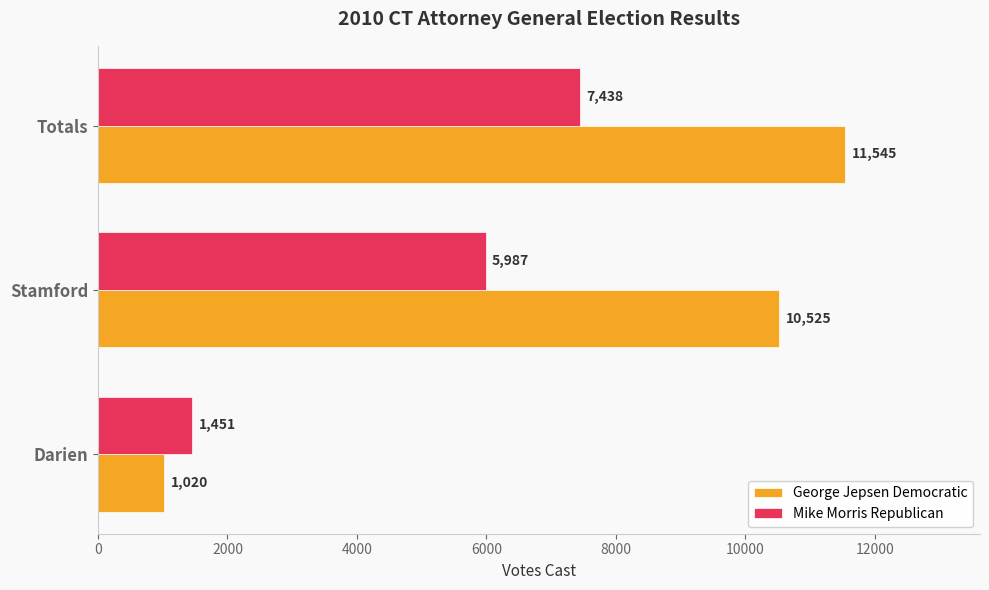

What is the average value of the Mike Morris Republican series?

4959